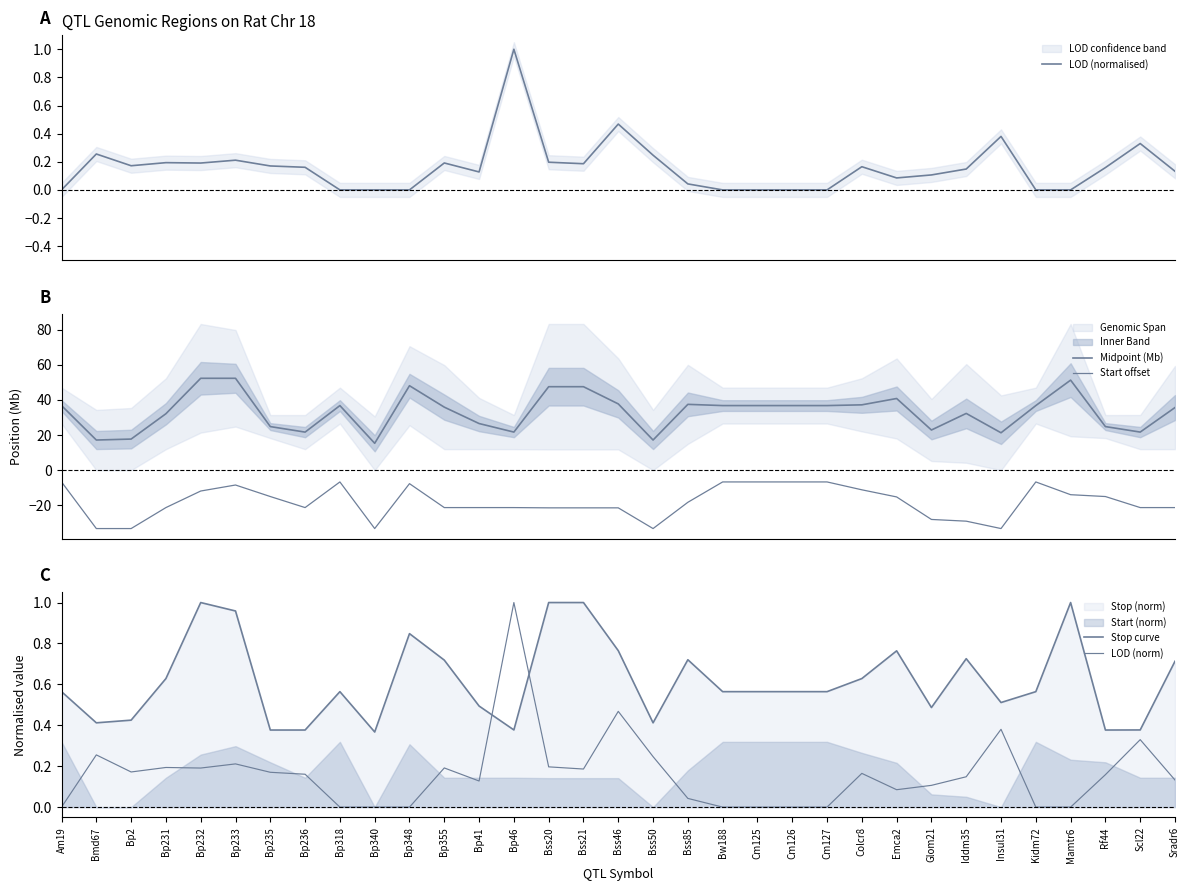

The LOD (normalised) series shows 0.2 at Bp2. True or false?

True